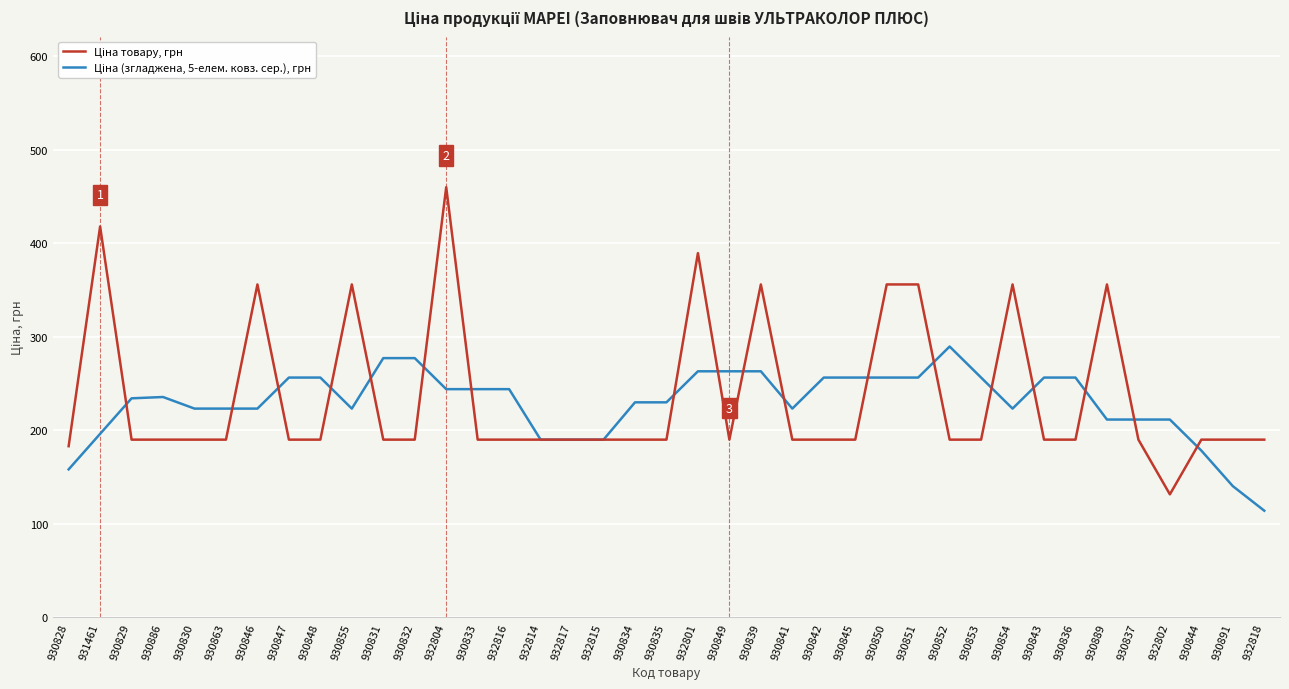

At which category is the sum across all series the highest?

932804